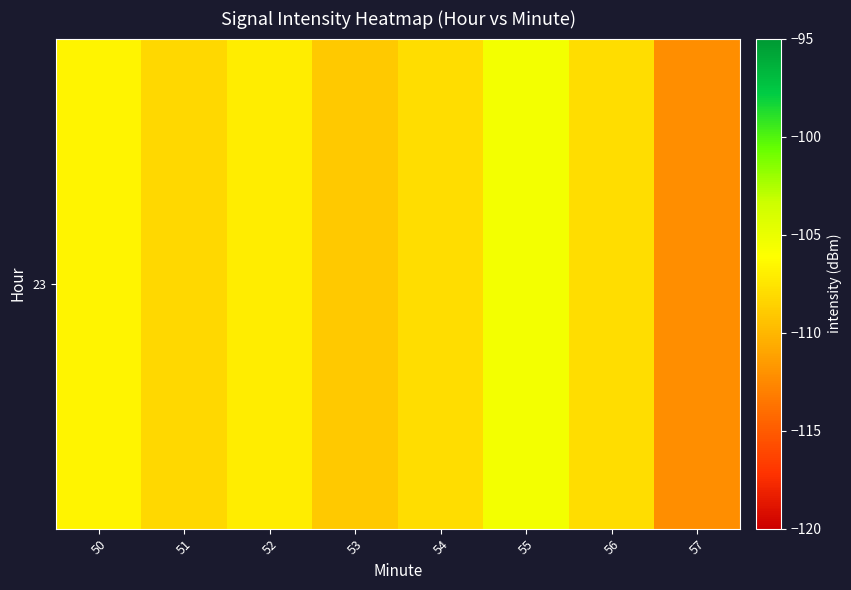

What is the average value?

-108.1